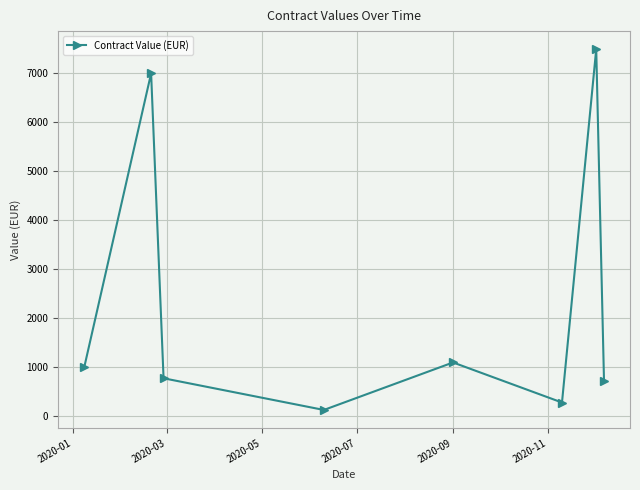

Reading left to right, transcribe all the data shown in this chart.

1000.0	7000.0	779.4	133.0	1102.0	284.7	7493.5	730.0